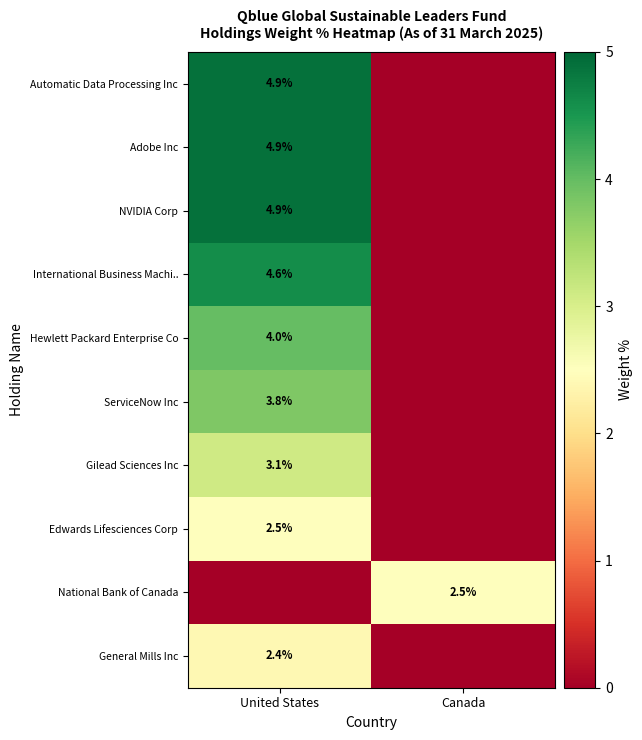

Is the value of General Mills Inc at United States greater than the value of Adobe Inc at United States?

No